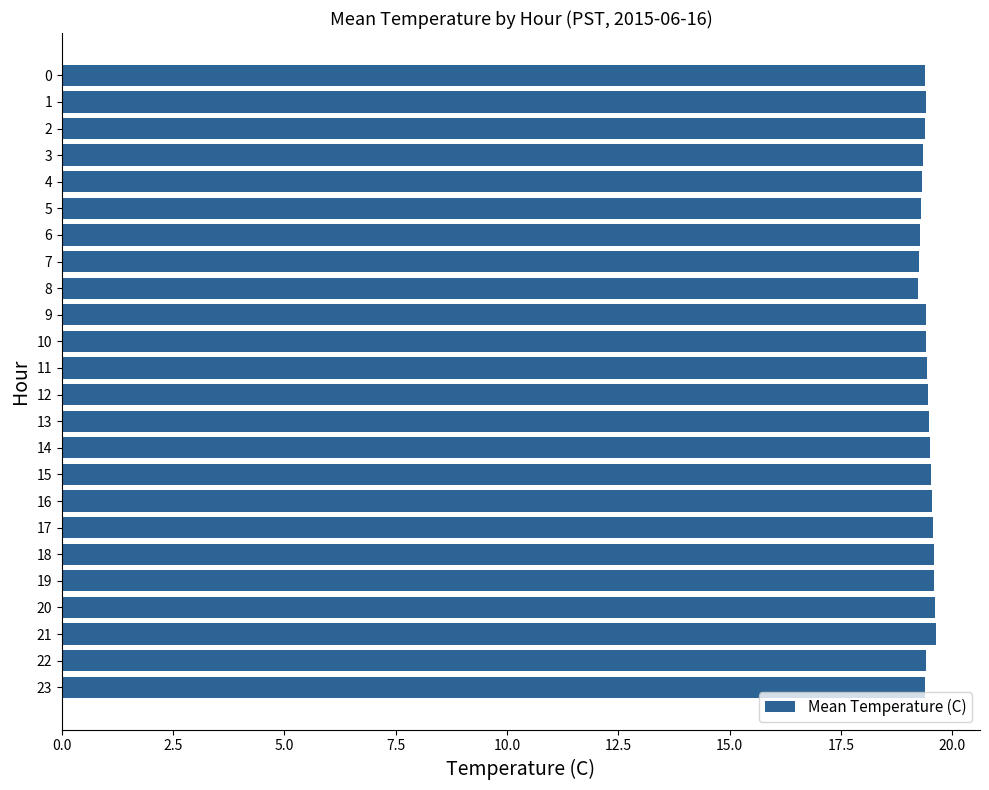

The chart shows a value of 29.1 at 18. True or false?

False